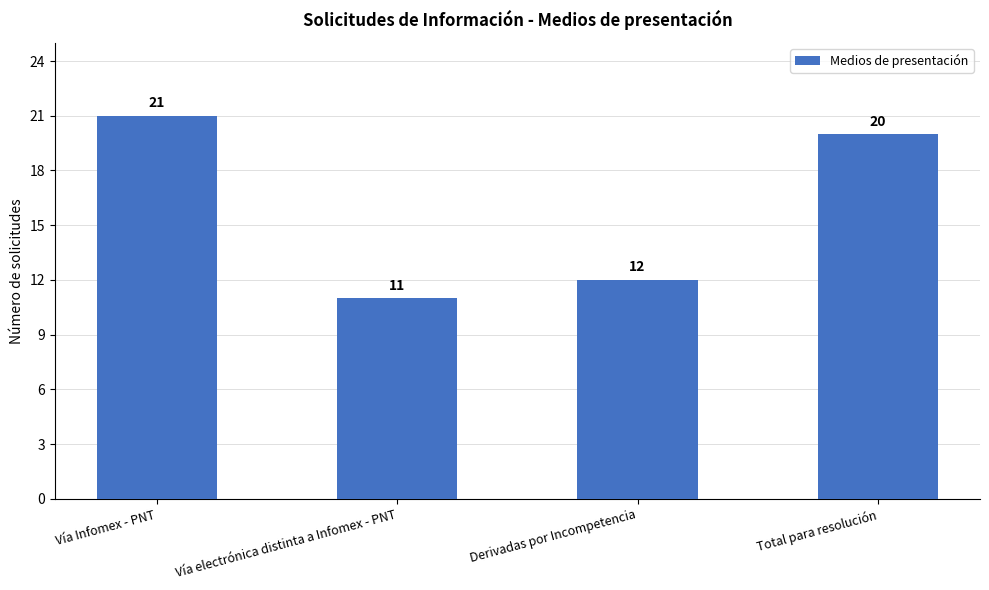

Reading left to right, transcribe all the data shown in this chart.

Vía Infomex - PNT=21	Vía electrónica distinta a Infomex - PNT=11	Derivadas por Incompetencia=12	Total para resolución=20